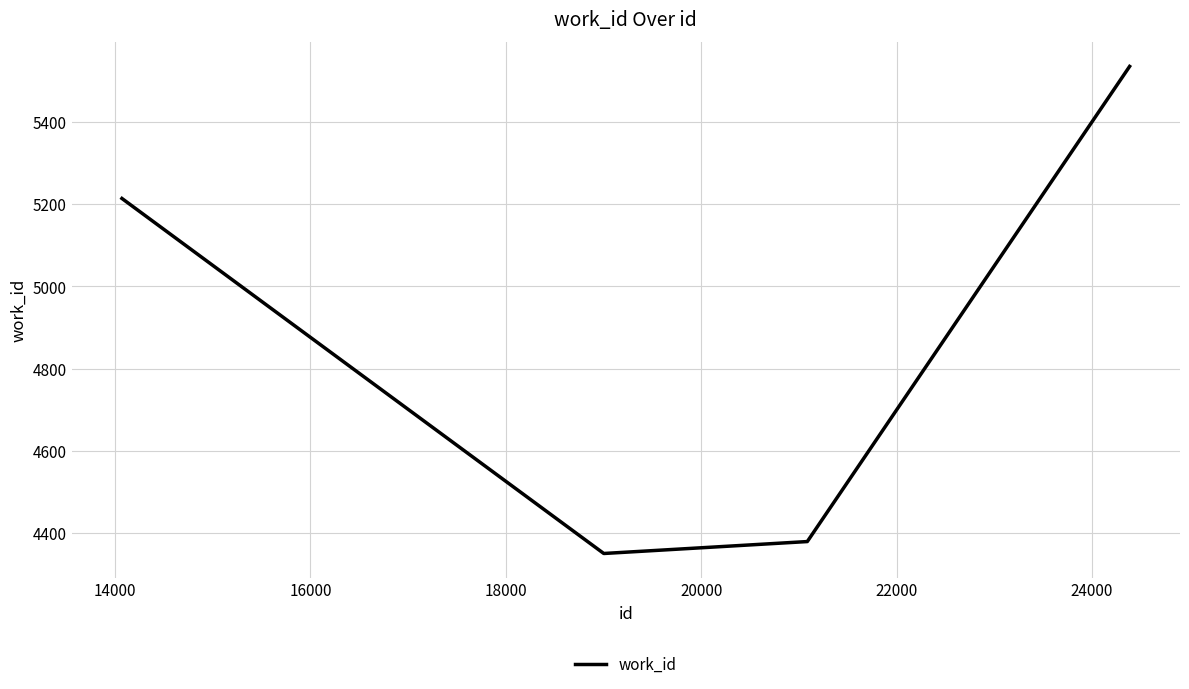

What is the minimum value shown in the chart?

4351